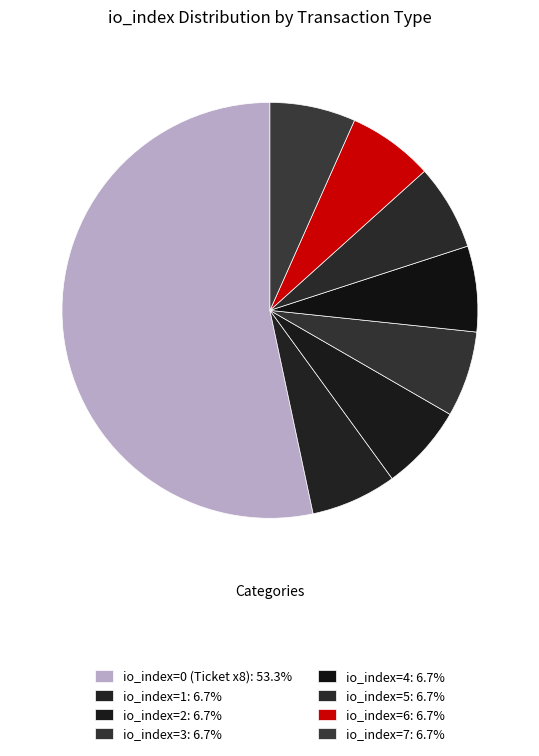

How many segments does this pie chart have?

8